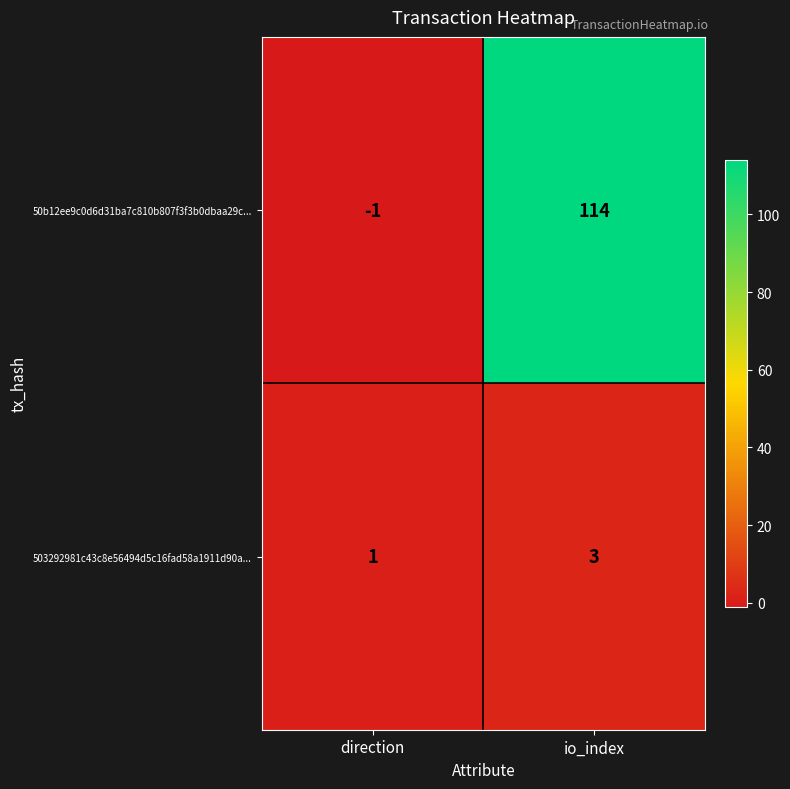

Is it true that 503292981c43c8e56494d5c16fad58a1911d90a... equals 2 at io_index?

False